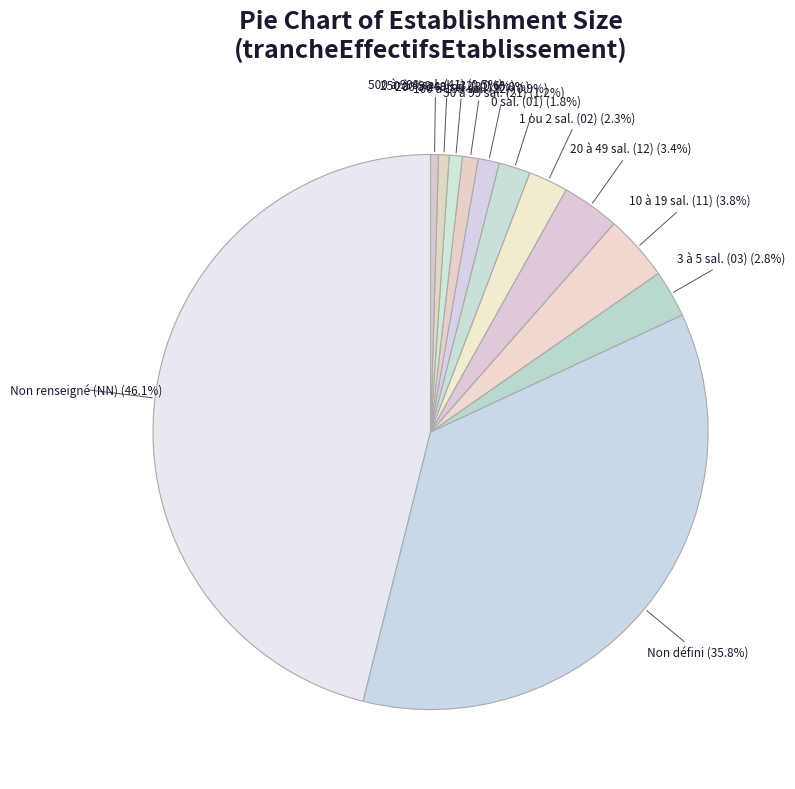

Does 1 ou 2 sal. (02) represent more than half of the total?

No